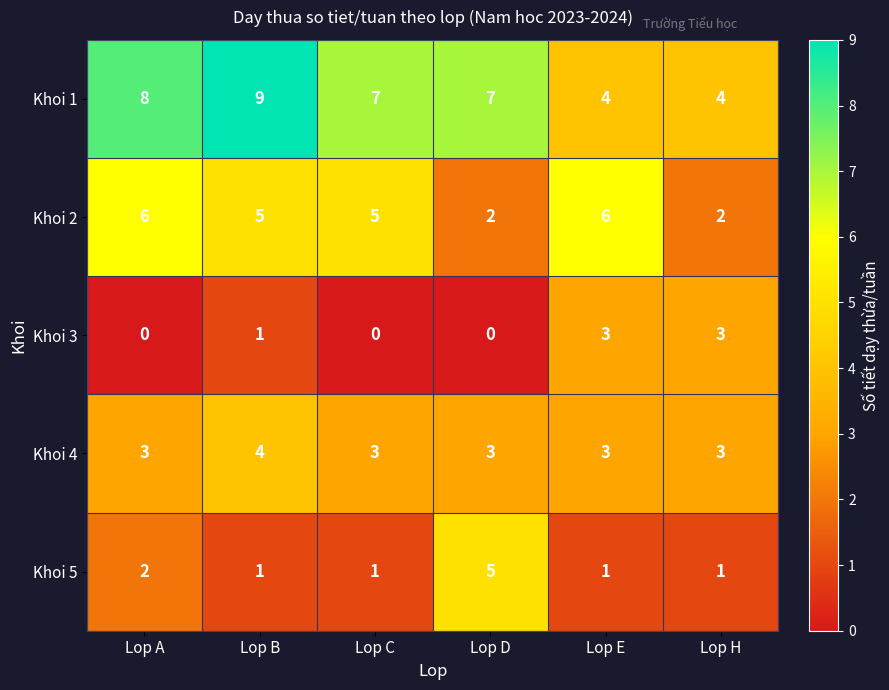

Count the number of categories in the chart.

6